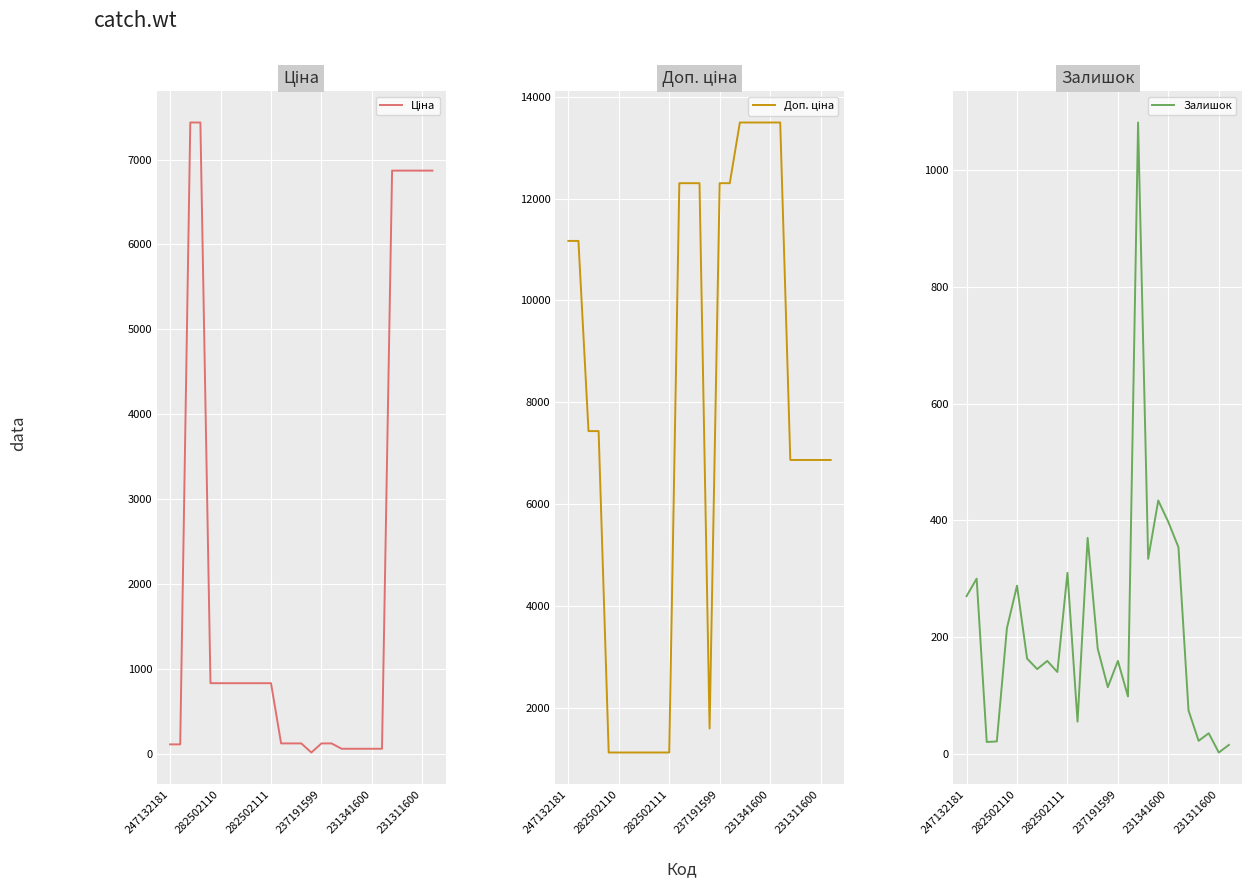

Count the number of data series in this chart.

3